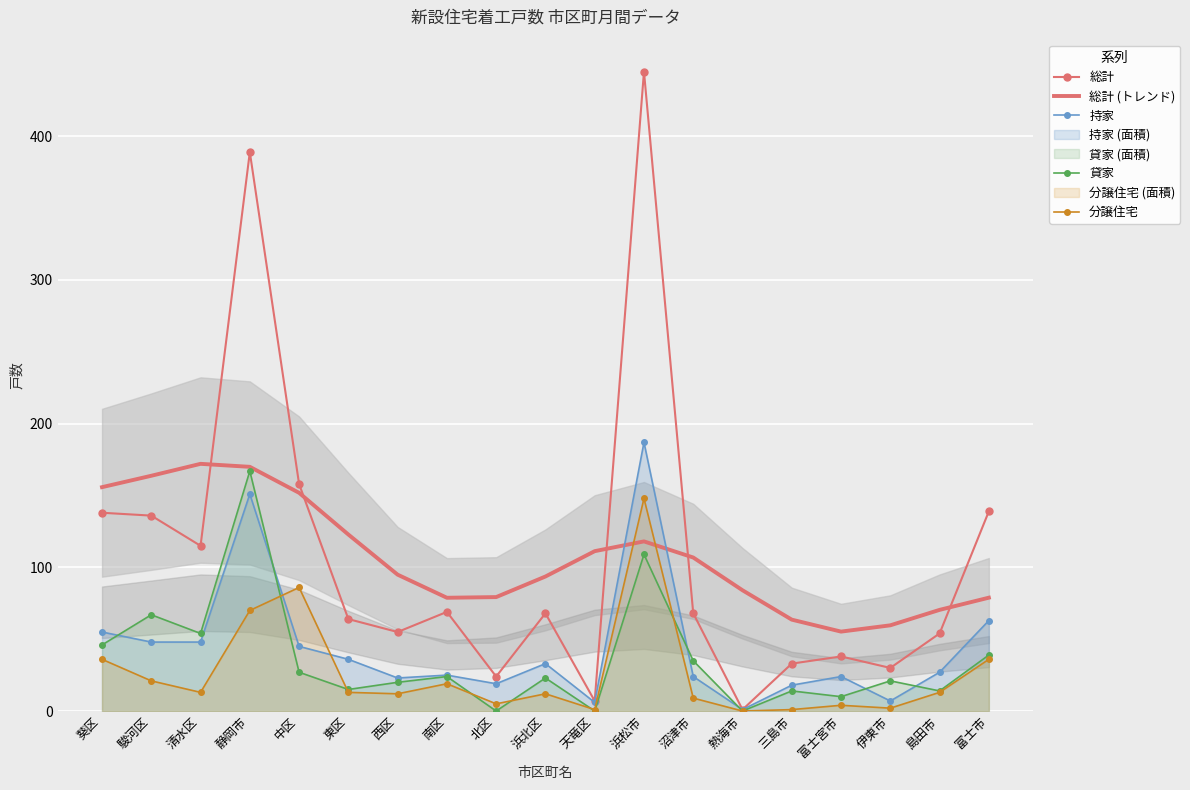

Is this an area chart (filled region under the line)?

No